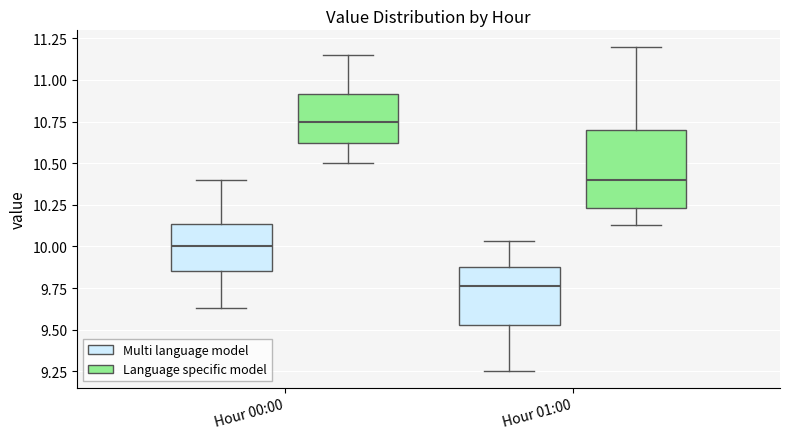

Which box's median line is the lowest?

Hour 01:00 (Multi language model)